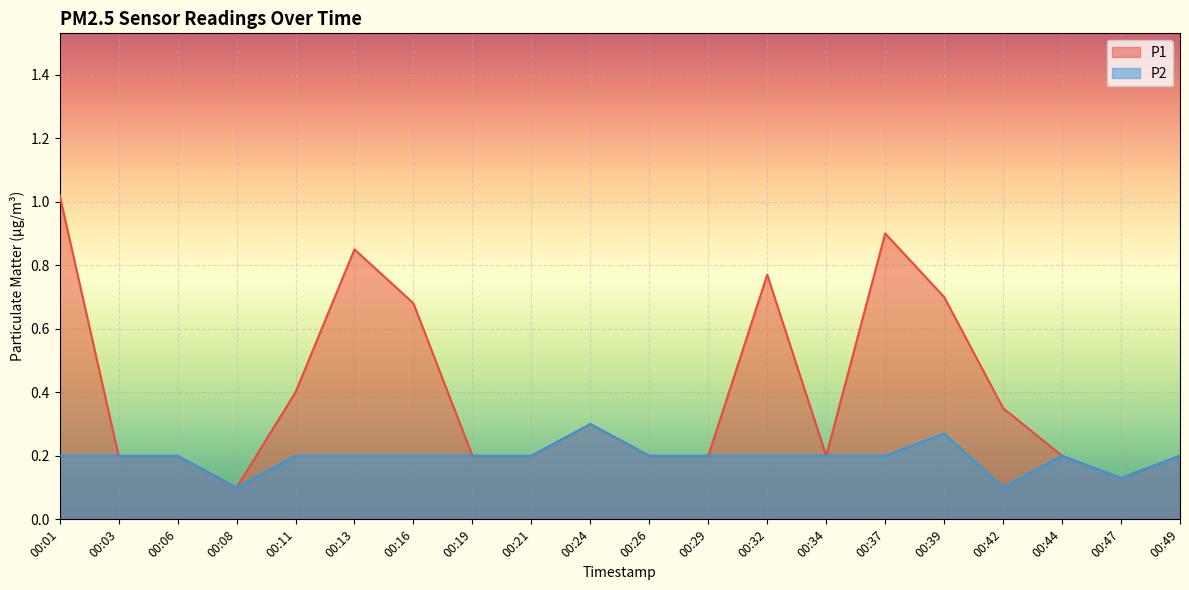

What is the value of the P2 point at the 14th from the left?

0.2